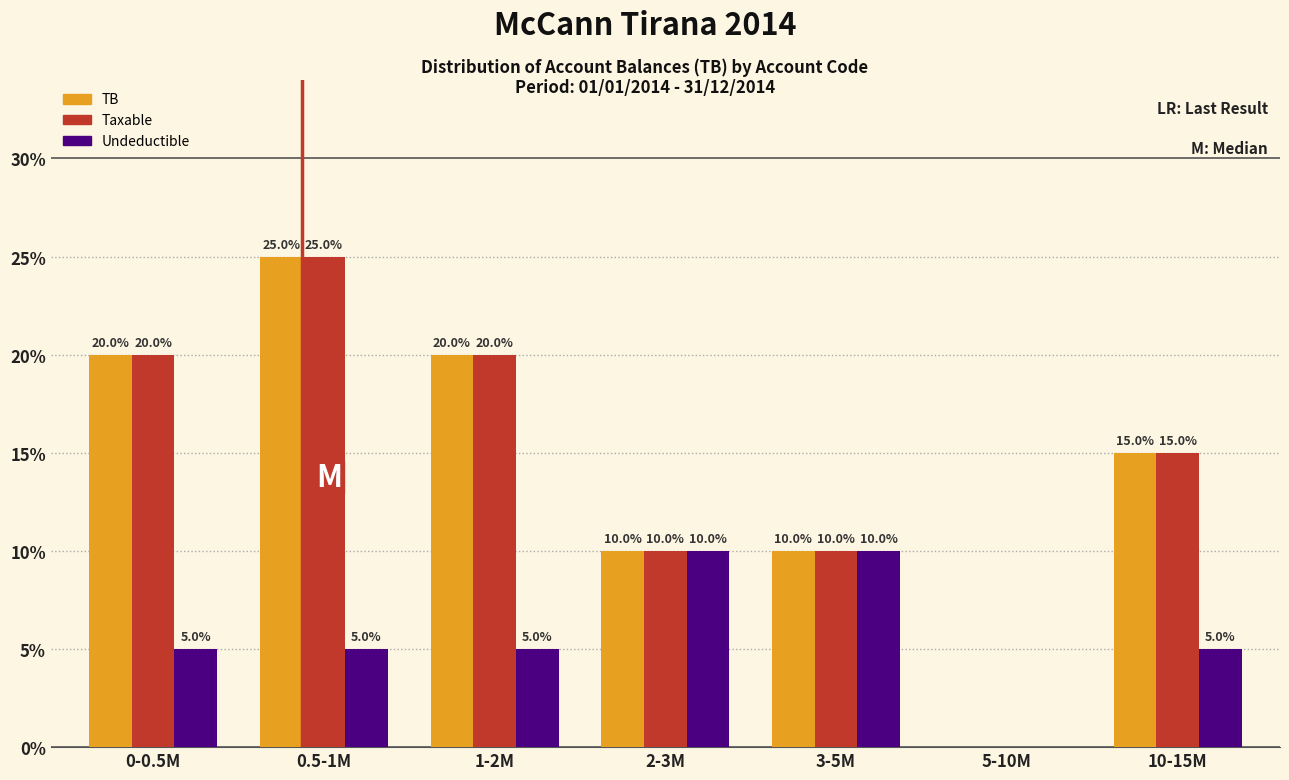

What is the sum of all TB values?

100